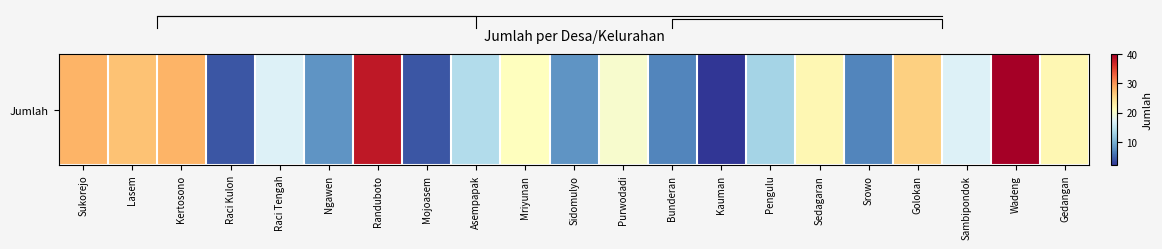

Reading right to left, transcribe all the data shown in this chart.

22	40	17	26	7	22	13	2	7	20	8	21	14	4	38	8	17	4	28	27	28